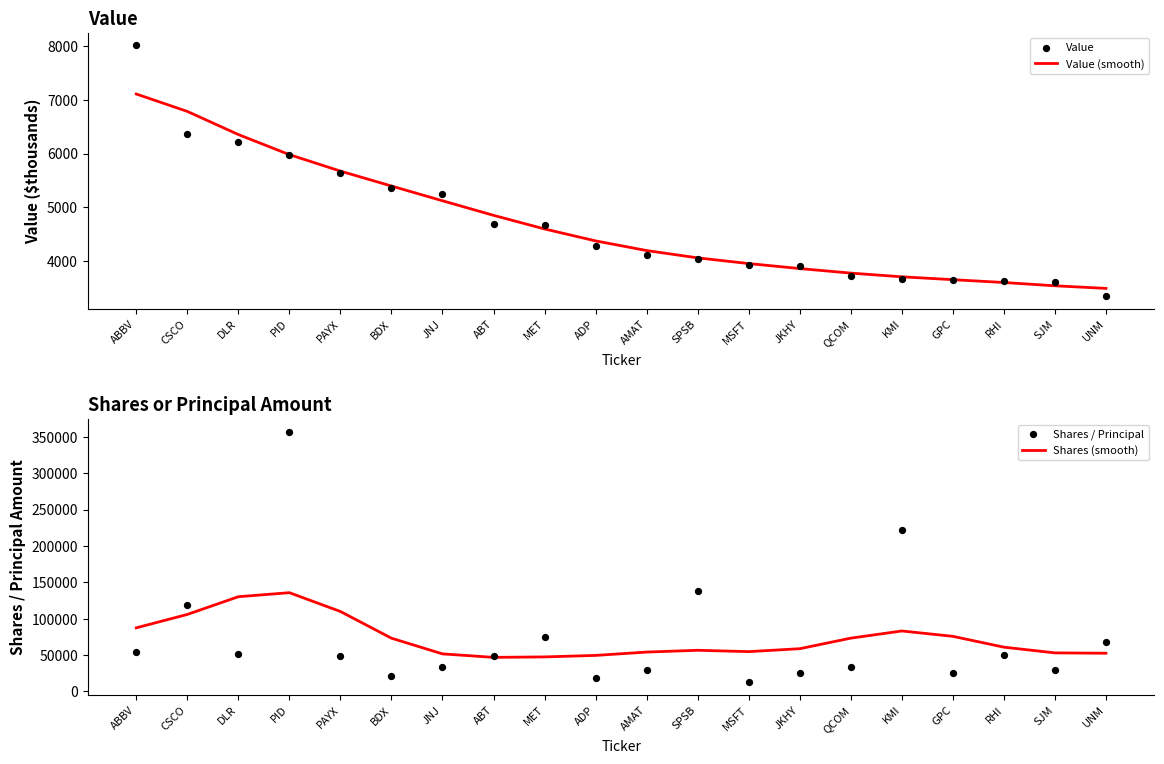

Which series has the largest Y range (max minus min)?

Shares / Principal